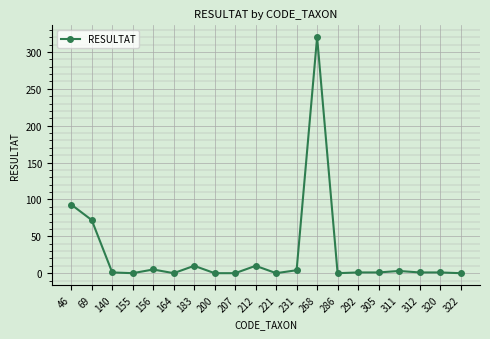

Is it true that the value at 305 is 1?

True